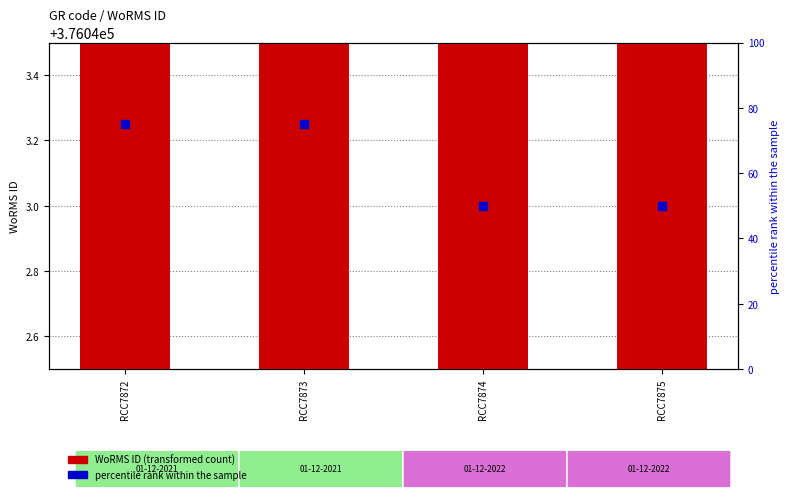

What is the total value across all series at RCC7873?

376118